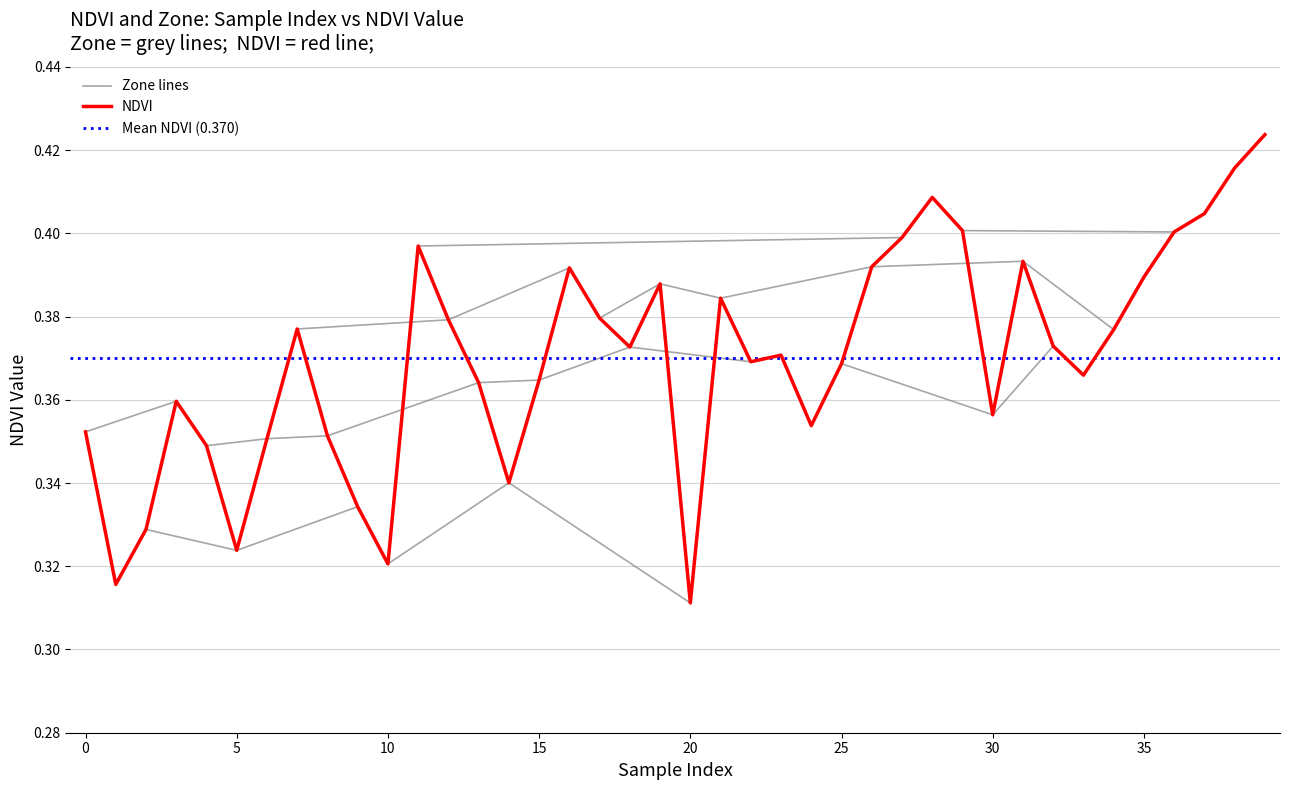

Where is NDVI nearest to the value 0?

20